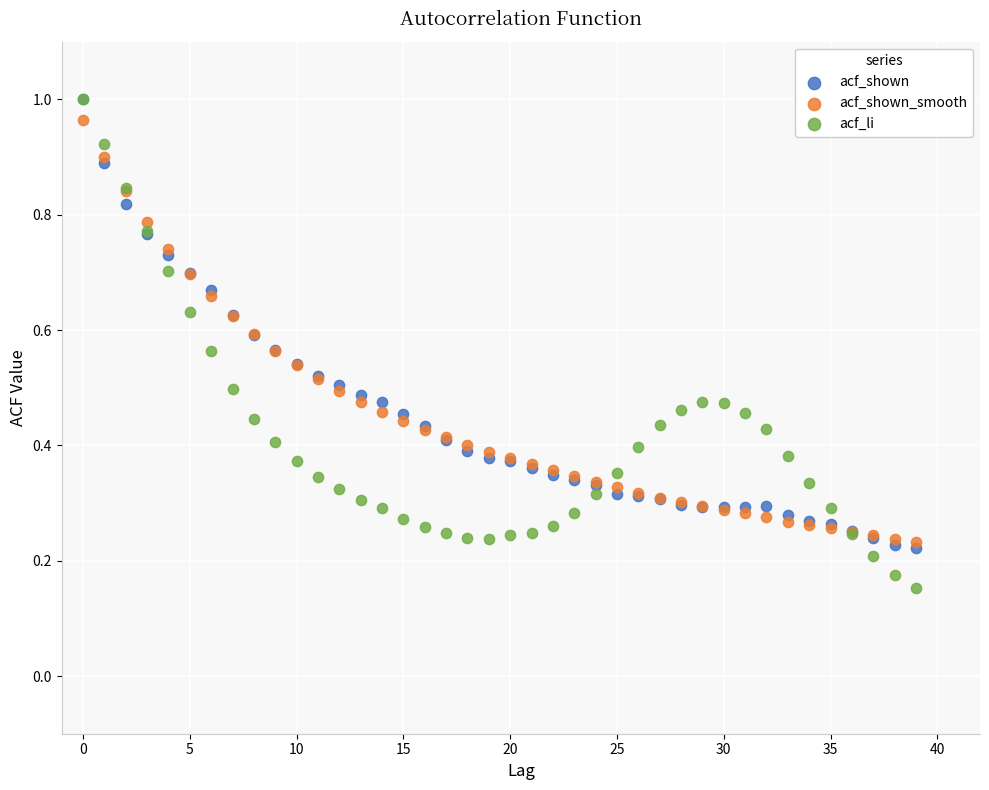

Which series contains the lowest Y value?

acf_li